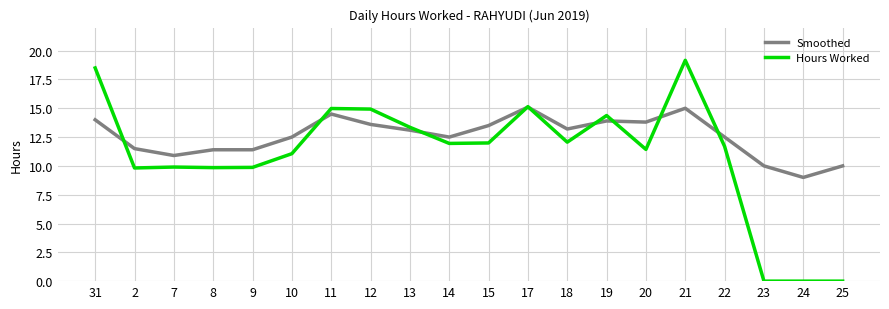

The value of Smoothed at 17 is 15.1. True or false?

True